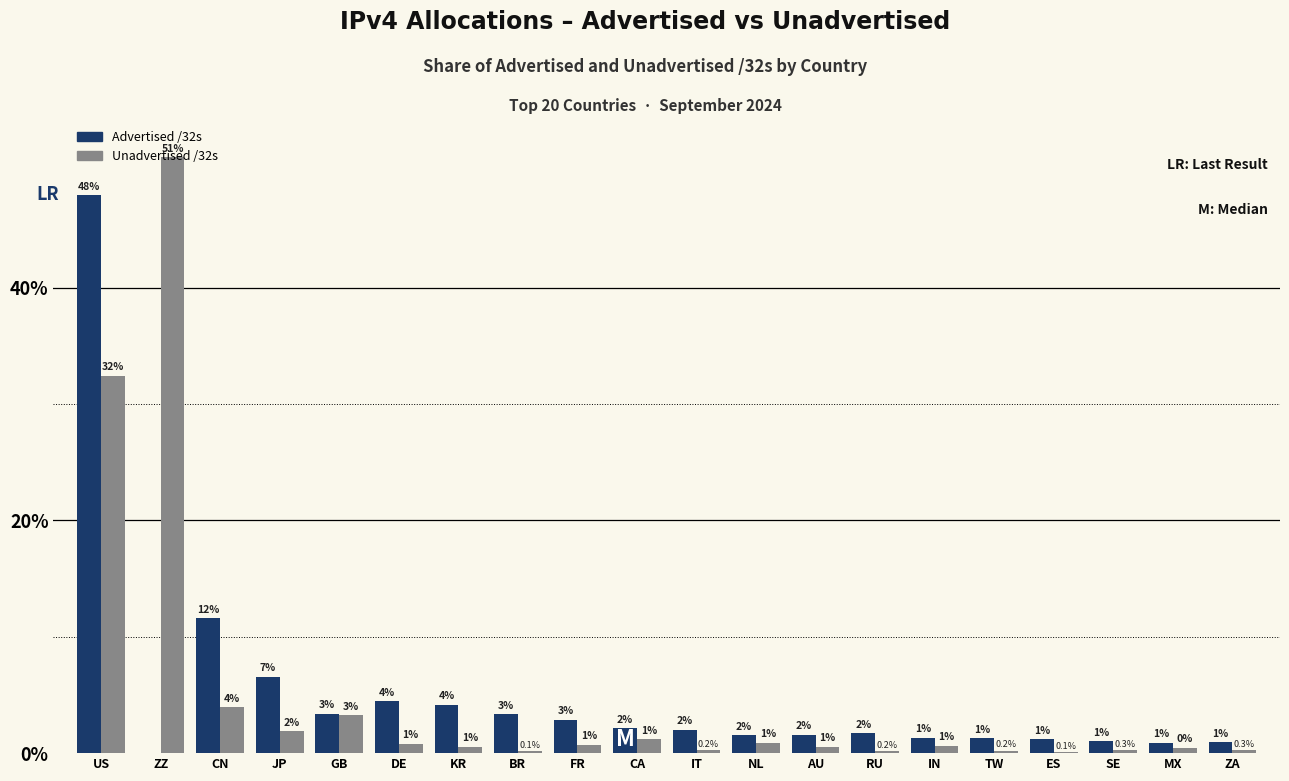

At which category is the sum across all series the highest?

US